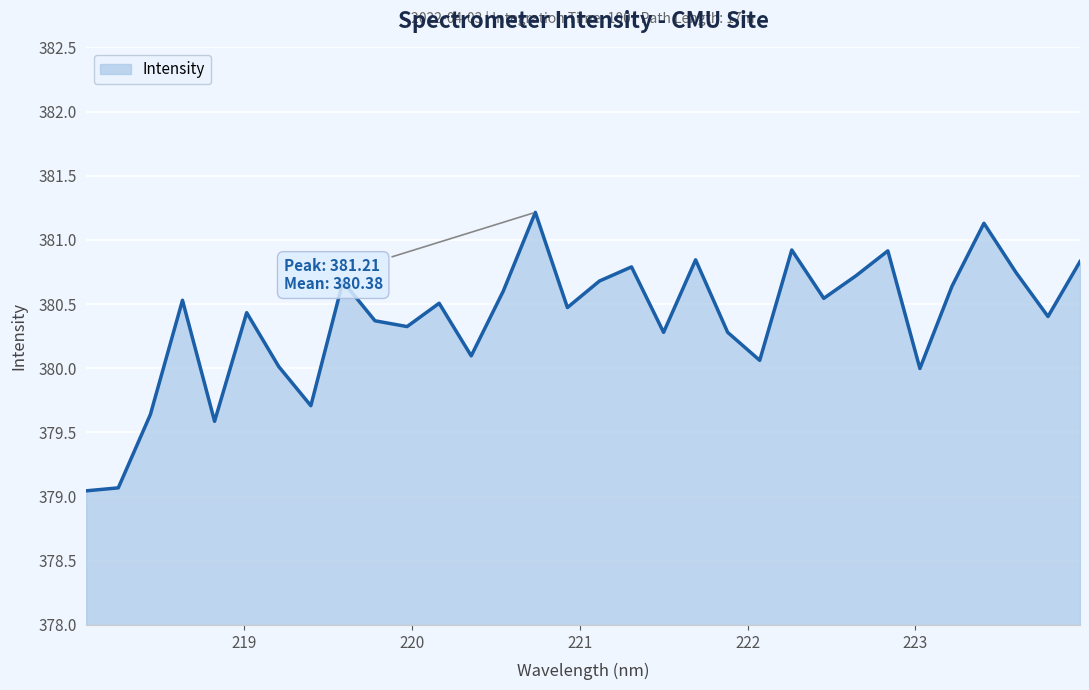

What is the maximum value shown in the chart?

381.2